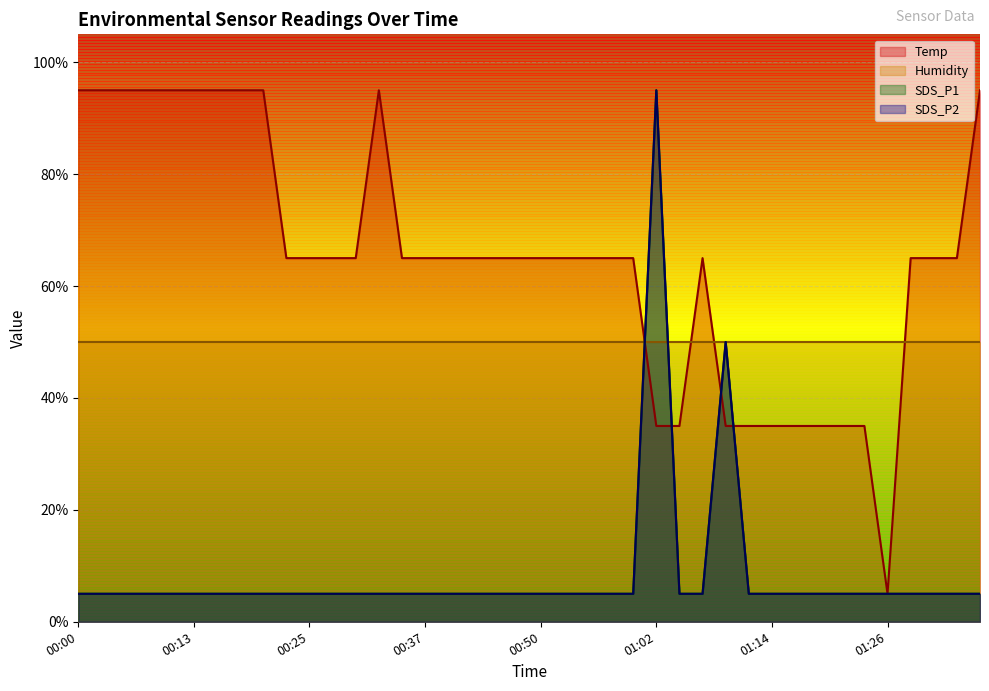

Rank the categories by SDS_P2 value from highest to lowest.

01:02, 01:09, 00:00, 00:03, 00:05, 00:08, 00:10, 00:13, 00:15, 00:18, 00:20, 00:22, 00:25, 00:27, 00:30, 00:32, 00:35, 00:37, 00:40, 00:42, 00:45, 00:47, 00:50, 00:52, 00:54, 00:57, 00:59, 01:04, 01:07, 01:12, 01:14, 01:16, 01:19, 01:21, 01:24, 01:26, 01:30, 01:32, 01:34, 01:36